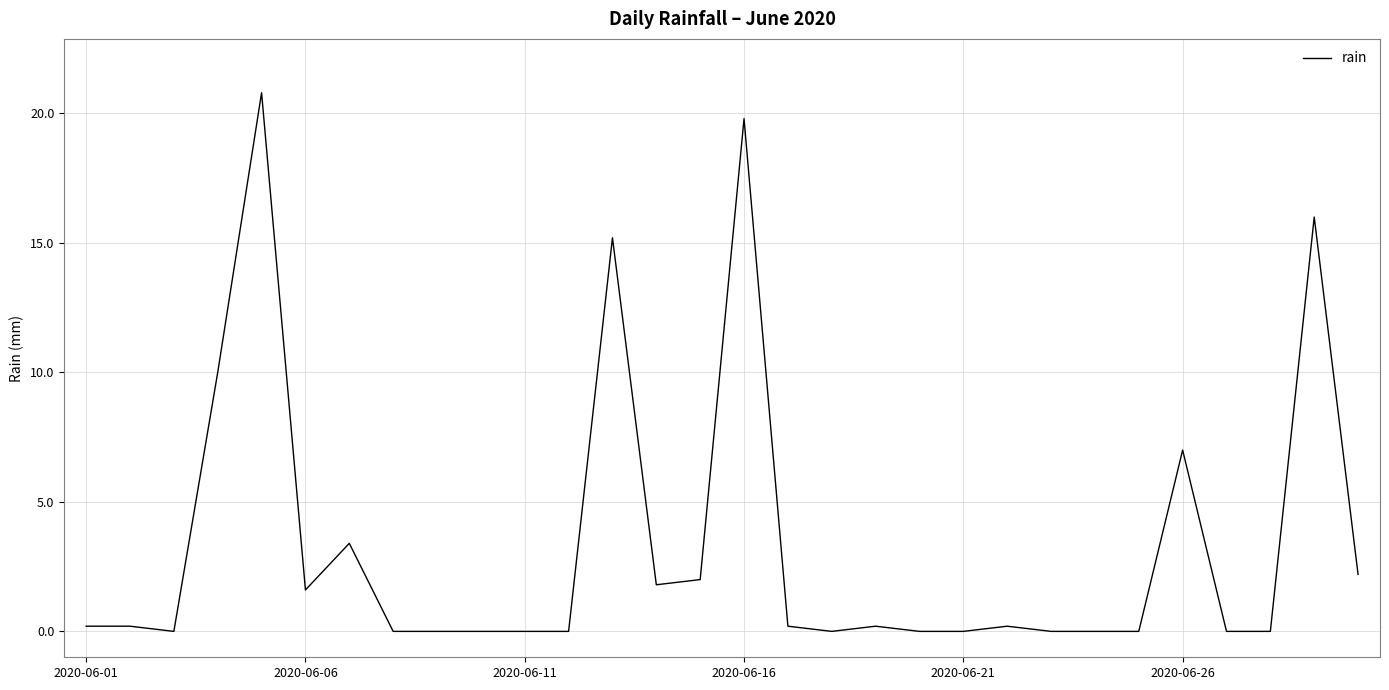

What is the maximum value shown in the chart?

20.8